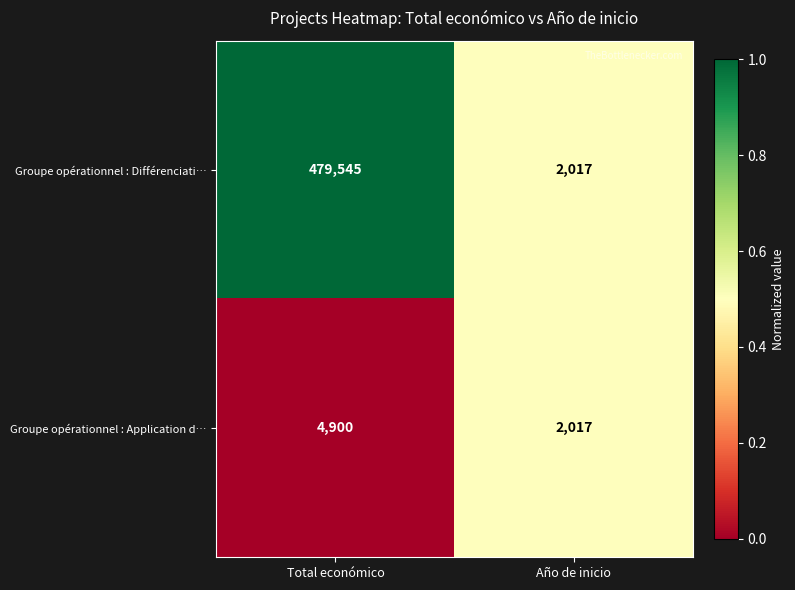

List the series in order of their peak value, lowest first.

Groupe opérationnel : Application d…, Groupe opérationnel : Différenciati…